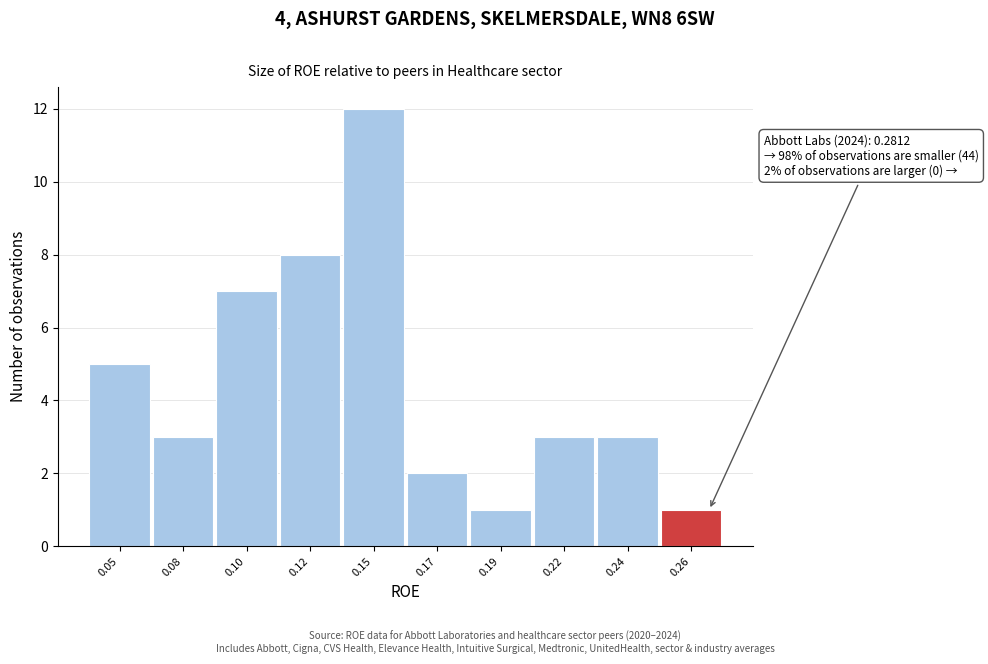

Reading right to left, extract all data points from this chart.

0.26=1	0.24=3	0.22=3	0.19=1	0.17=2	0.15=12	0.12=8	0.10=7	0.08=3	0.05=5